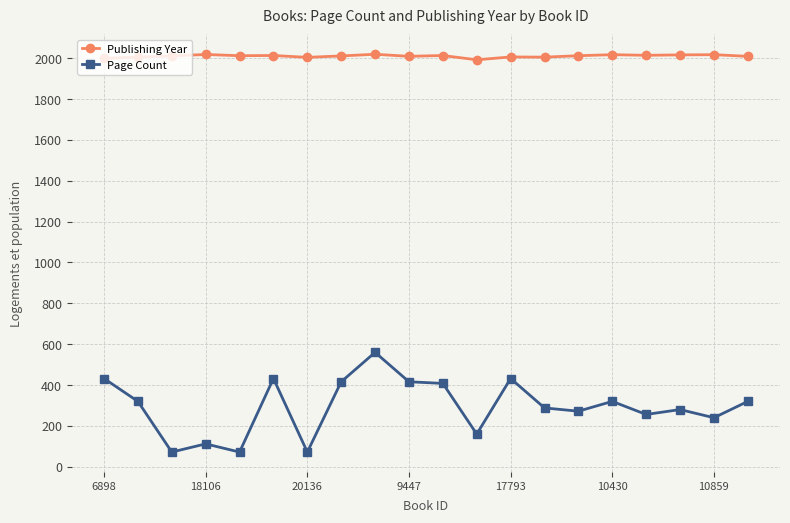

True or false: Publishing Year has more than 1 points higher than both neighbors.

True